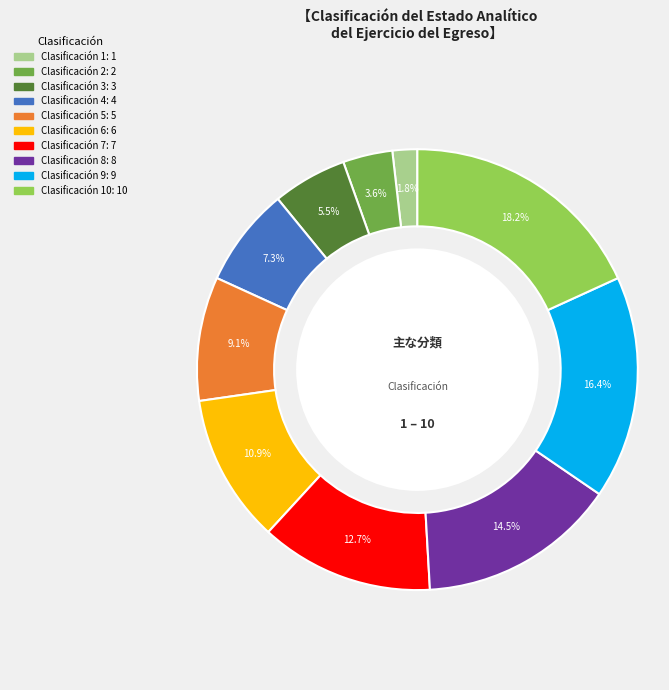

To the nearest percent, what is the difference between the largest and smallest slice percentages?

16%